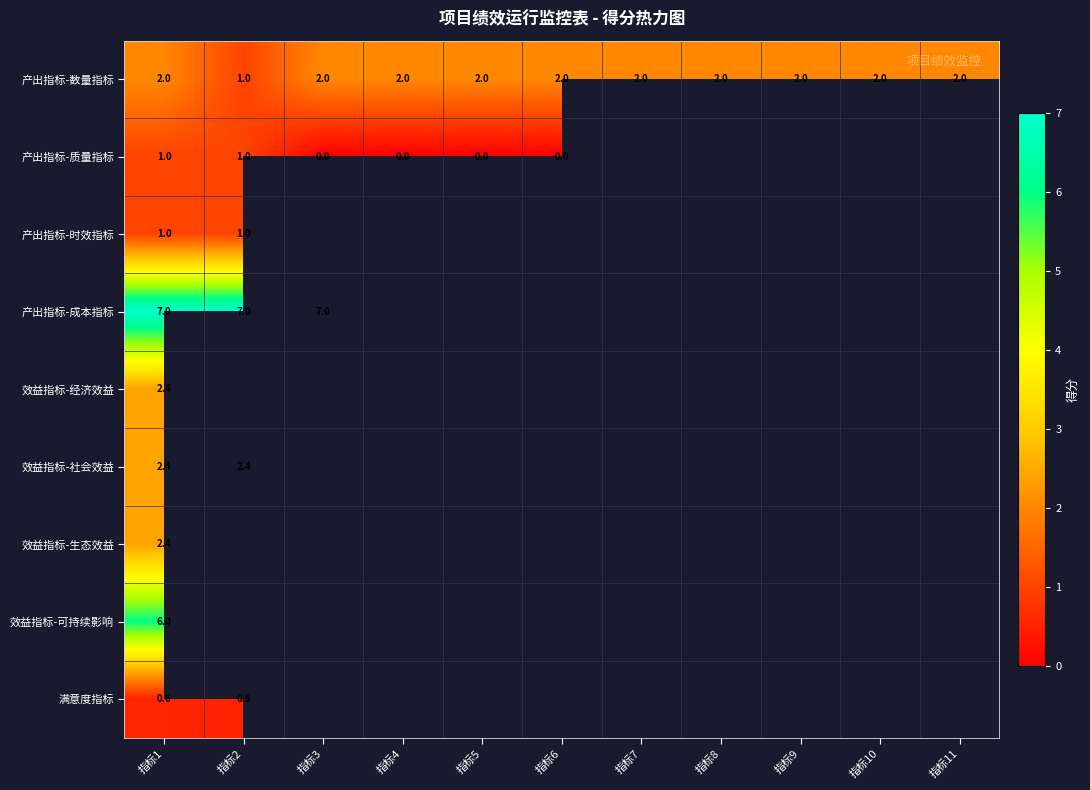

What is the difference between the maximum and minimum values in the 产出指标-数量指标 series?

1.0